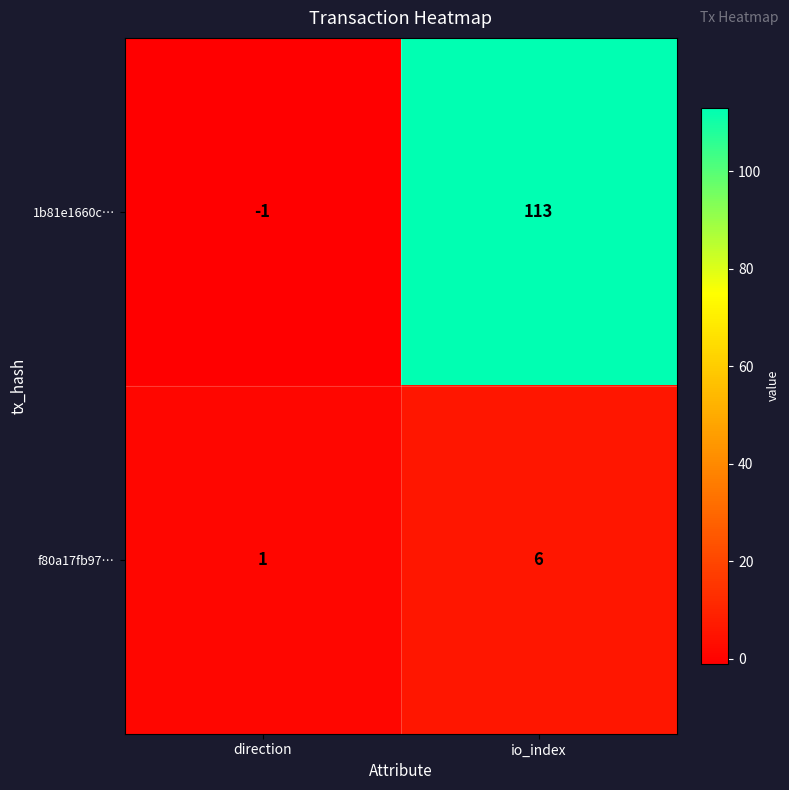

Which series changed the most between direction and io_index?

1b81e1660c…